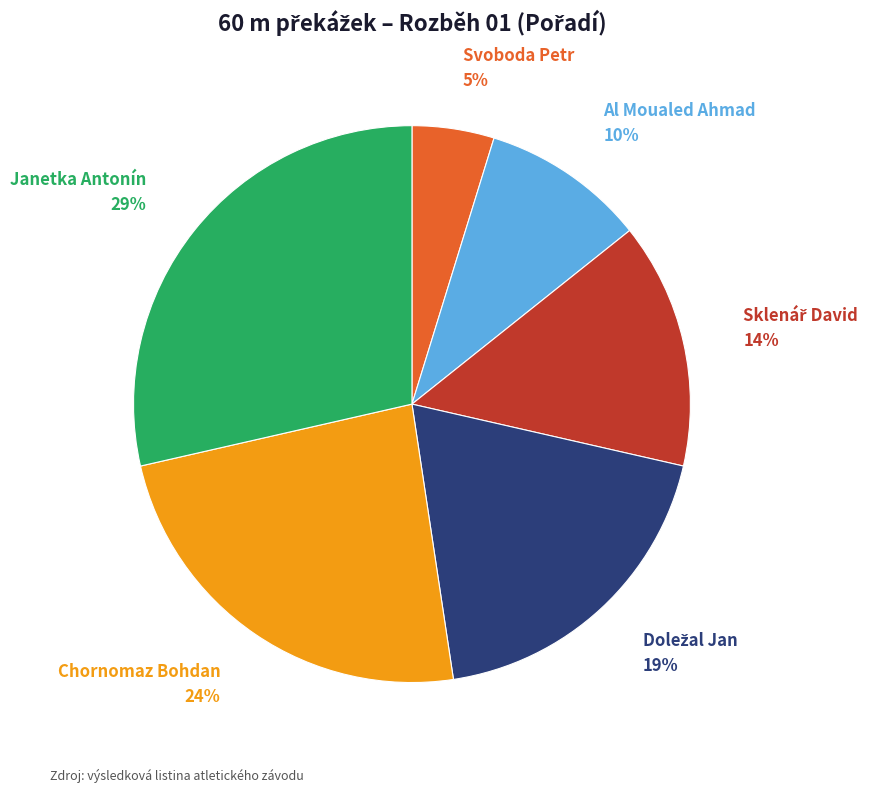

Which category has the smallest portion of the pie?

Svoboda Petr